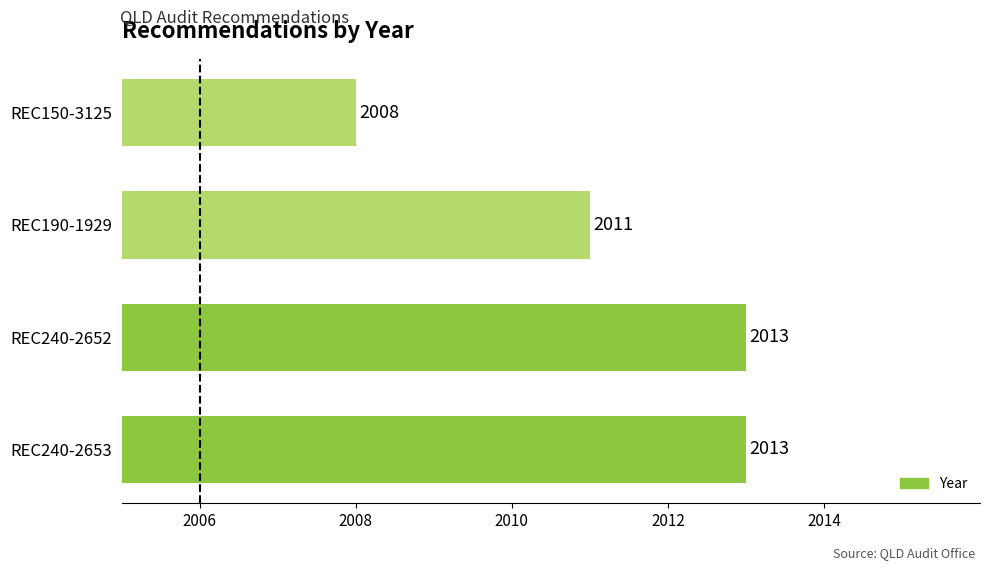

The value at REC190-1929 is 2011. True or false?

True